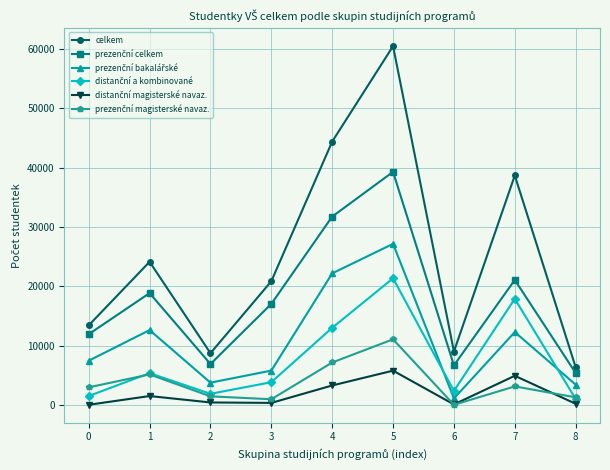

Does the chart have visible grid lines?

Yes